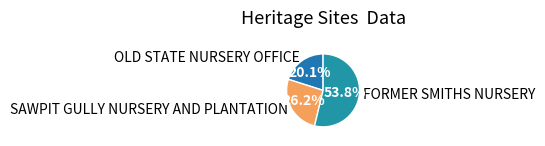

Does any single category account for the majority?

Yes